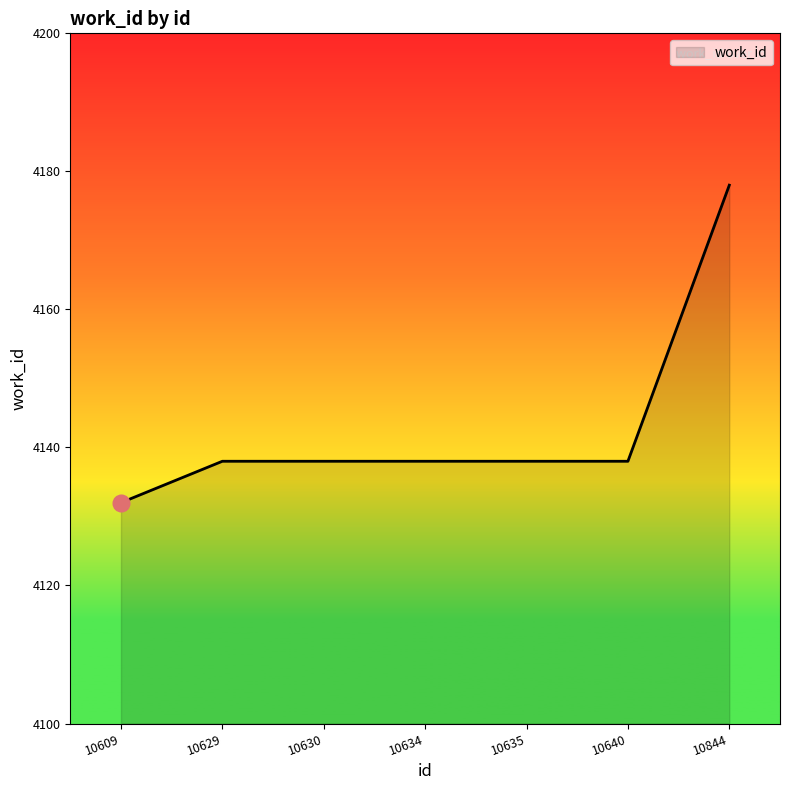

True or false: the data shows 4138 at 10630.

True